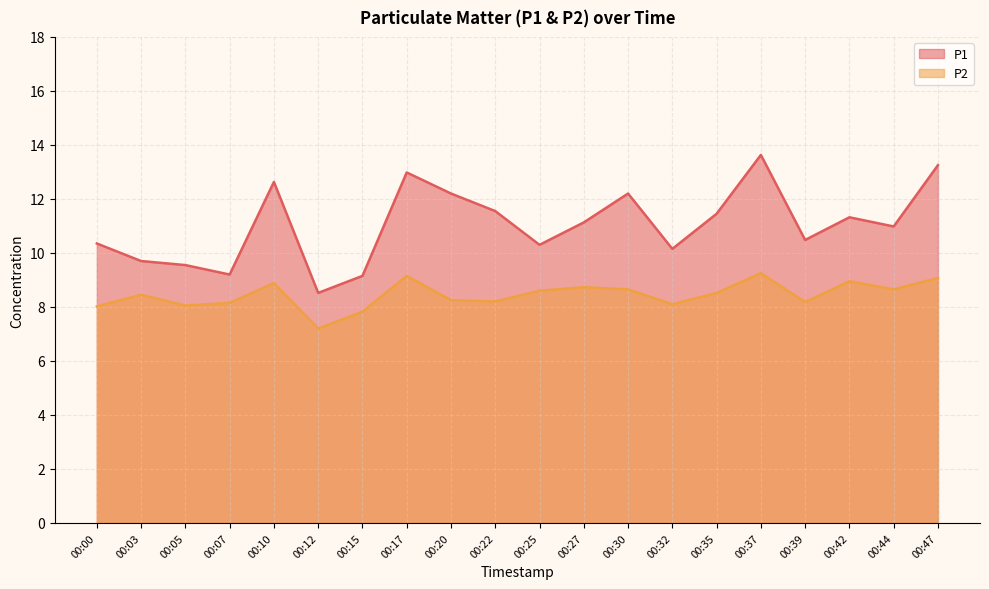

At which category does P2 reach its first local peak?

00:03